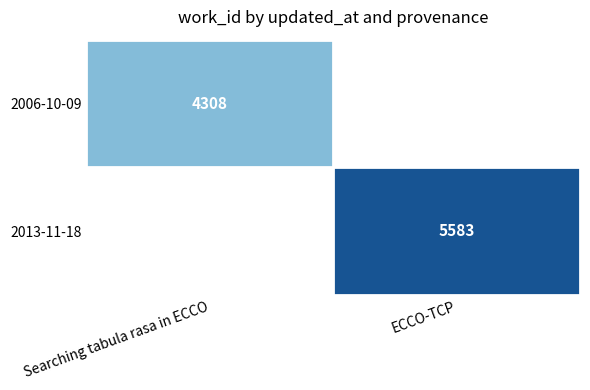

Is it true that 2006-10-09 equals 2275 at Searching tabula rasa in ECCO?

False